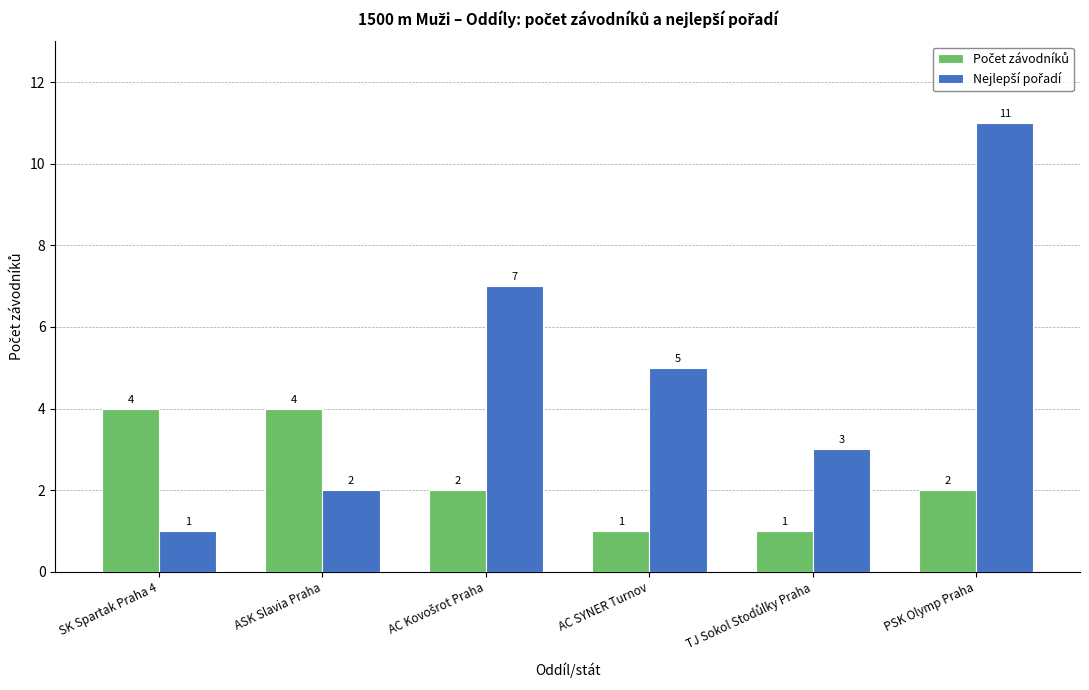

At which category is the sum across all series the highest?

PSK Olymp Praha